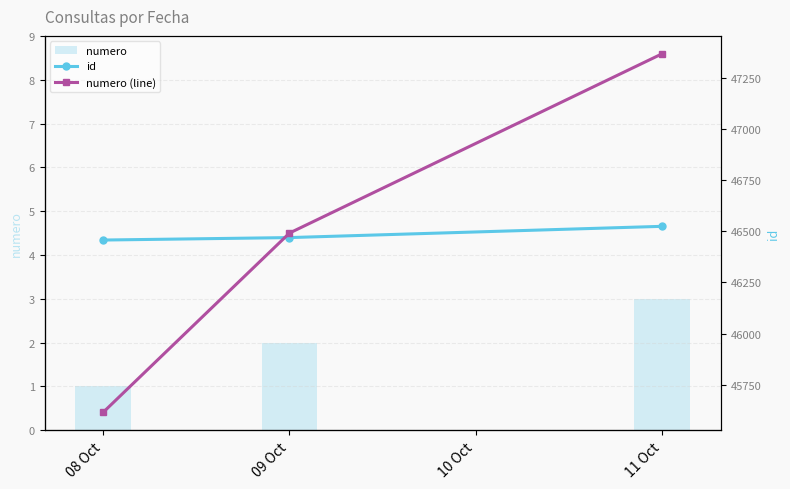

How many categories are shown in the chart?

3